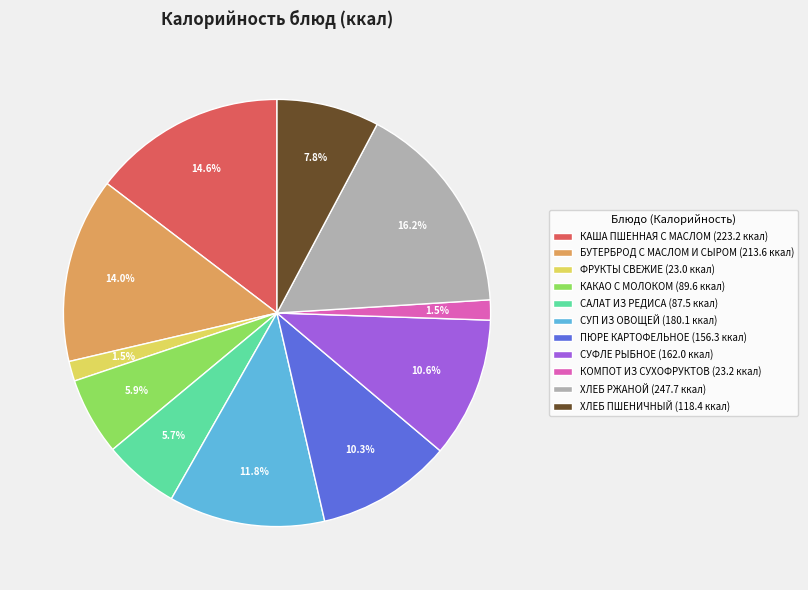

To the nearest percent, what is the combined percentage of ФРУКТЫ СВЕЖИЕ and БУТЕРБРОД С МАСЛОМ И СЫРОМ?

16%